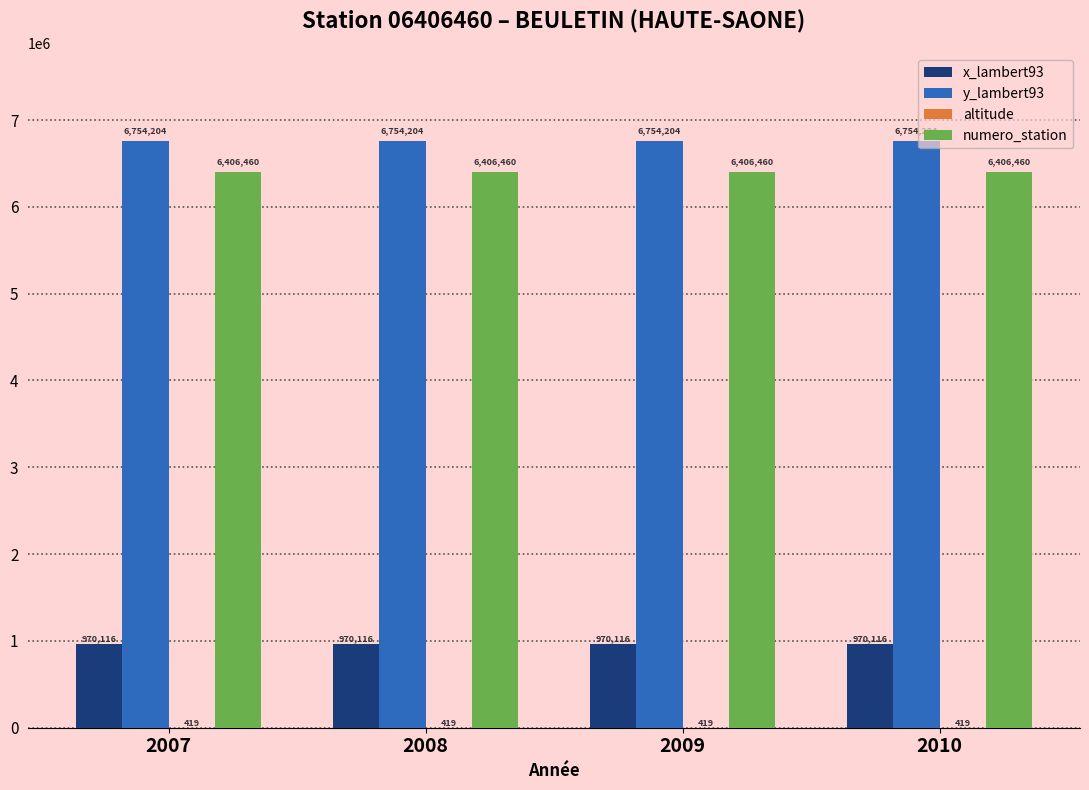

Are the bars grouped side by side (vs. stacked)?

Yes